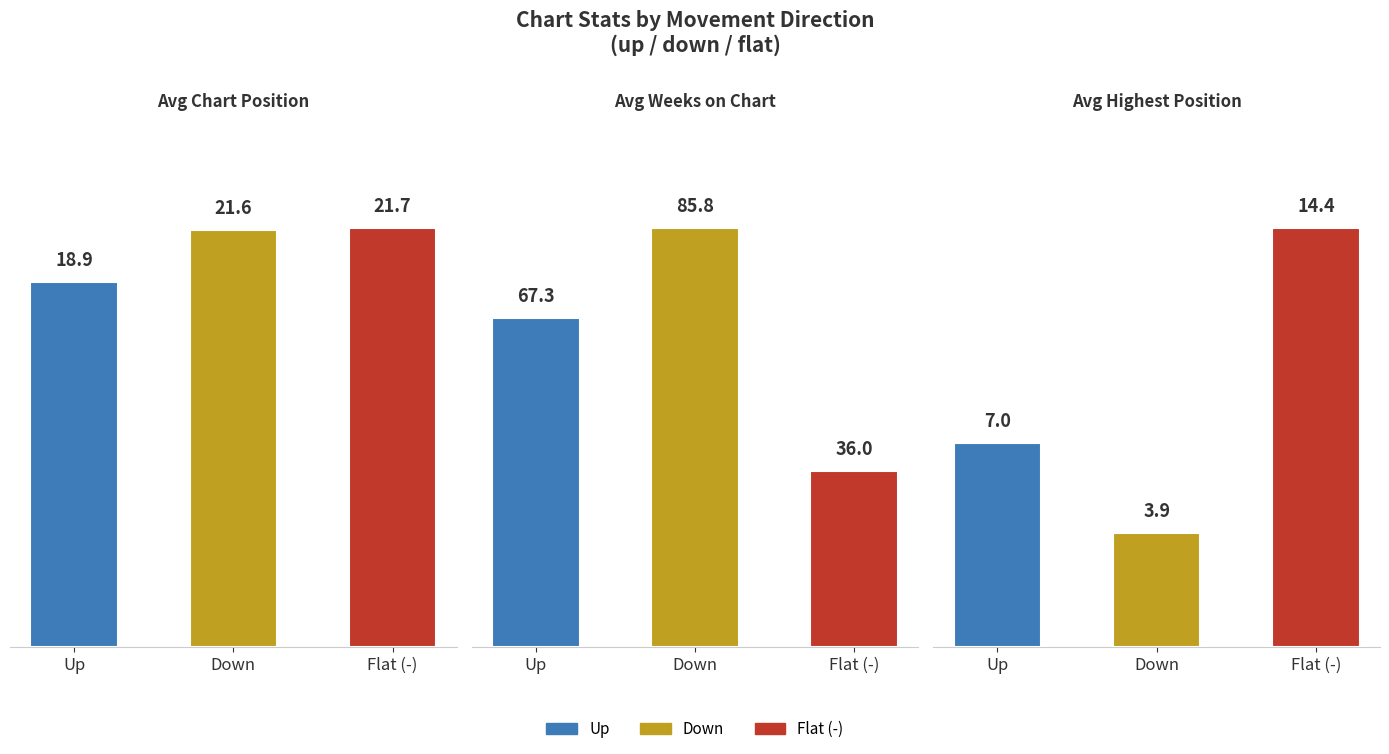

Read the Avg Highest Position value at Down.

3.9